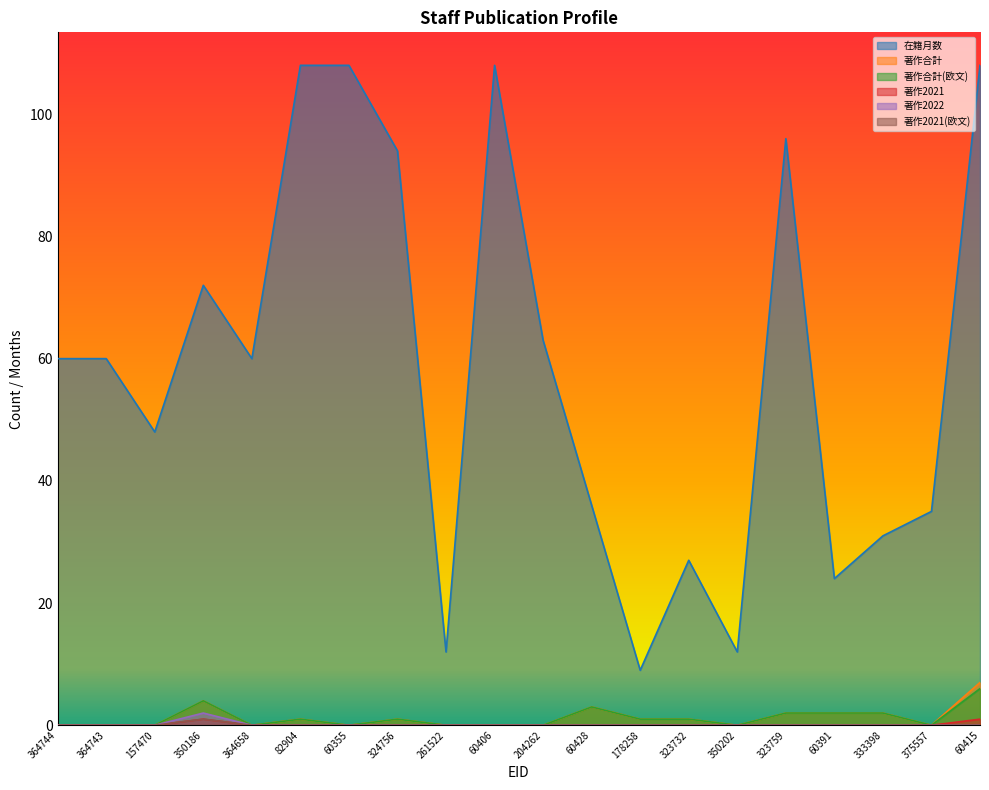

Where is the first local minimum for 在籍月数?

157470